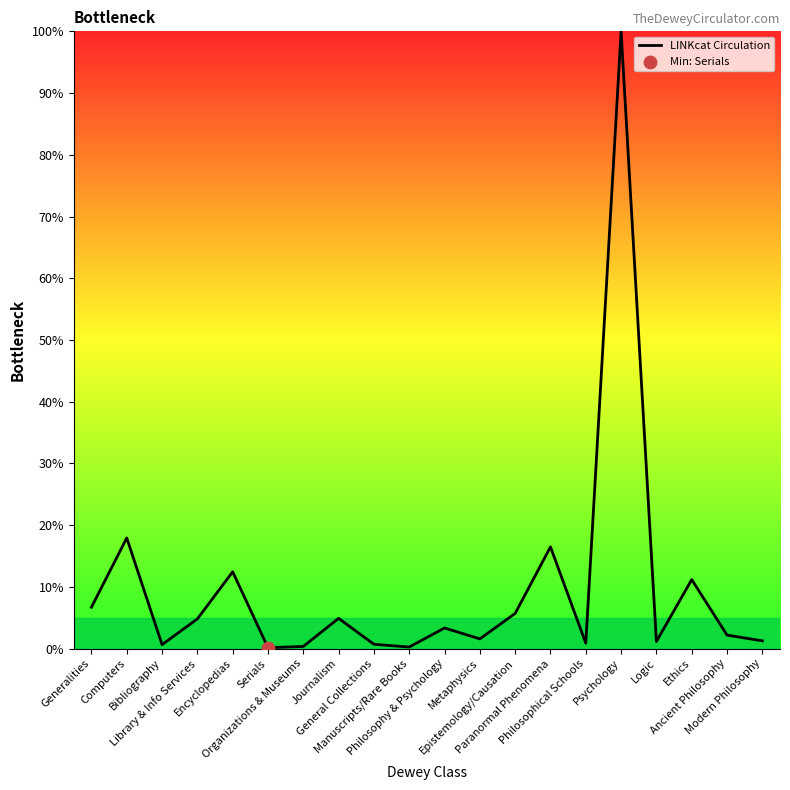

What is the change in value from Encyclopedias to Organizations & Museums?

-12.1